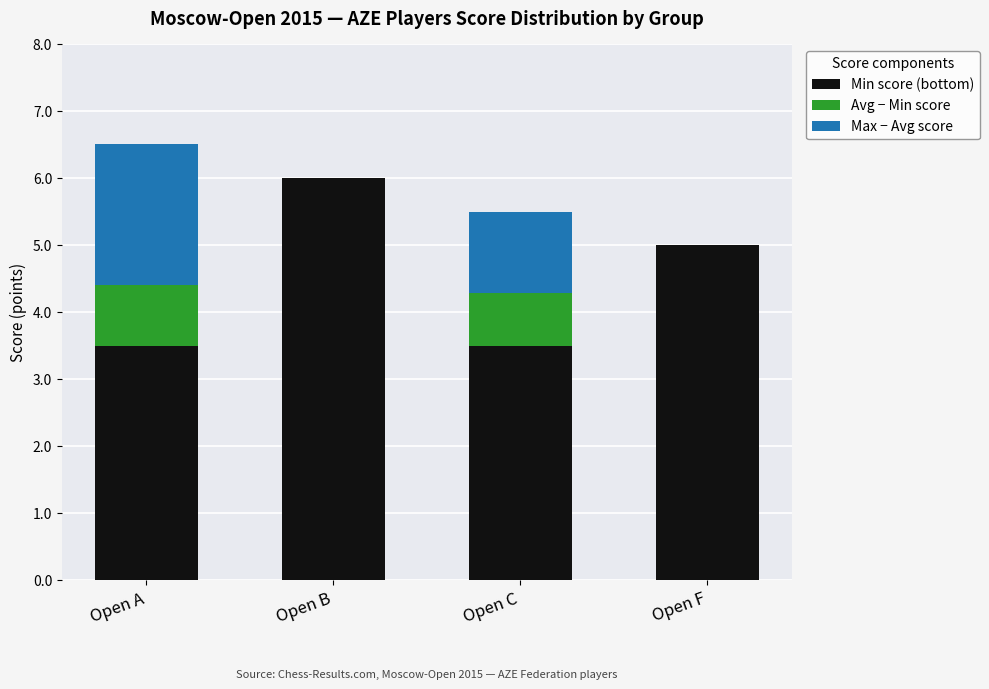

What is the total value across all series at Open B?

6.0